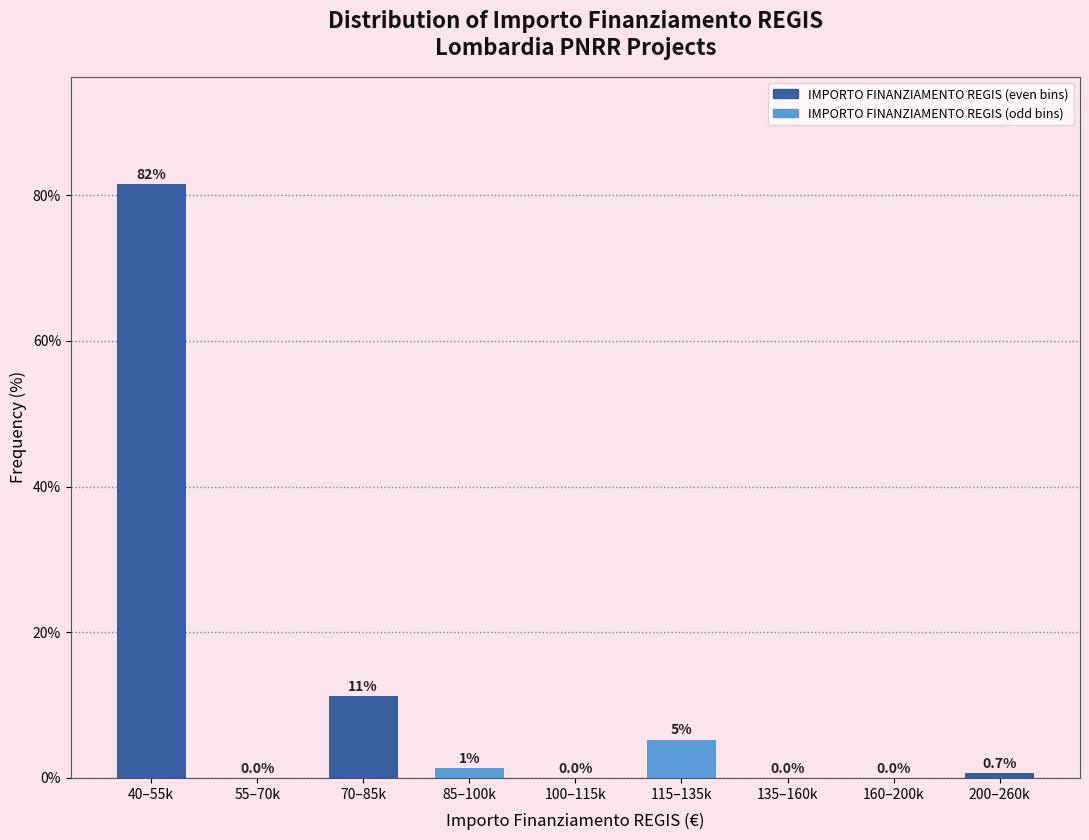

Which category has the highest value across all series?

40–55k